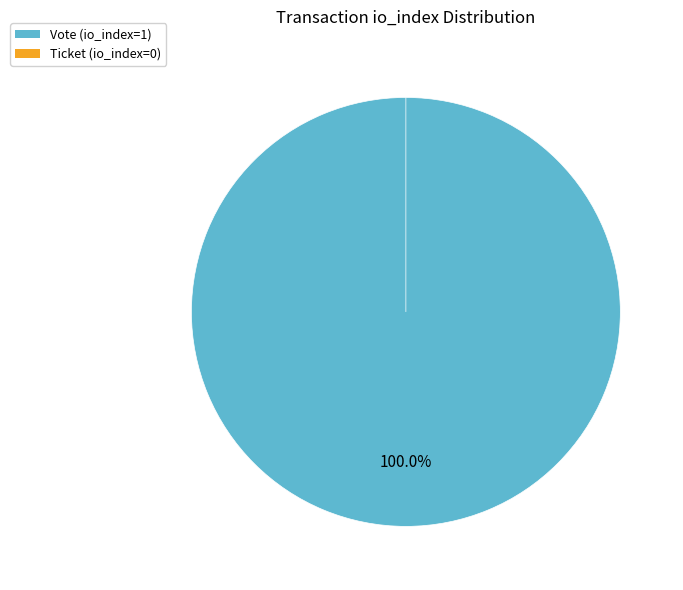

Which category has the smallest portion of the pie?

Ticket (io_index=0)